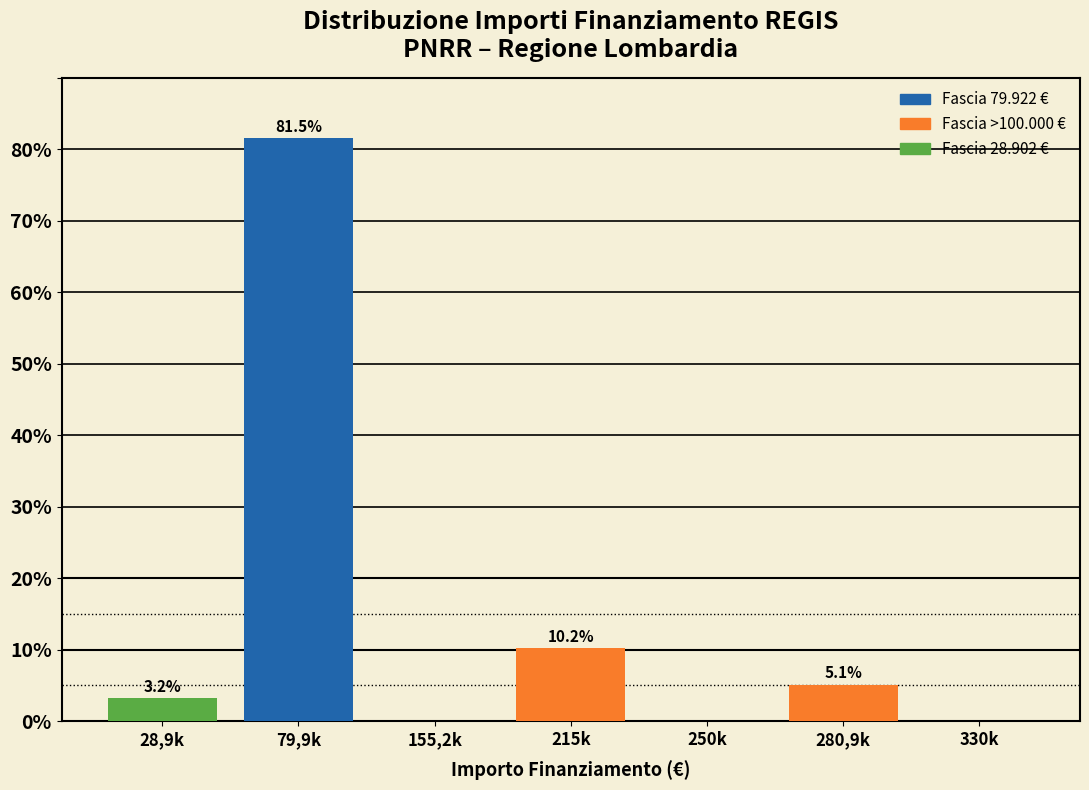

Reading left to right, what are the values for 79.922 €?

28,9k=0.0	79,9k=81.5	155,2k=0.0	215k=0.0	250k=0.0	280,9k=0.0	330k=0.0